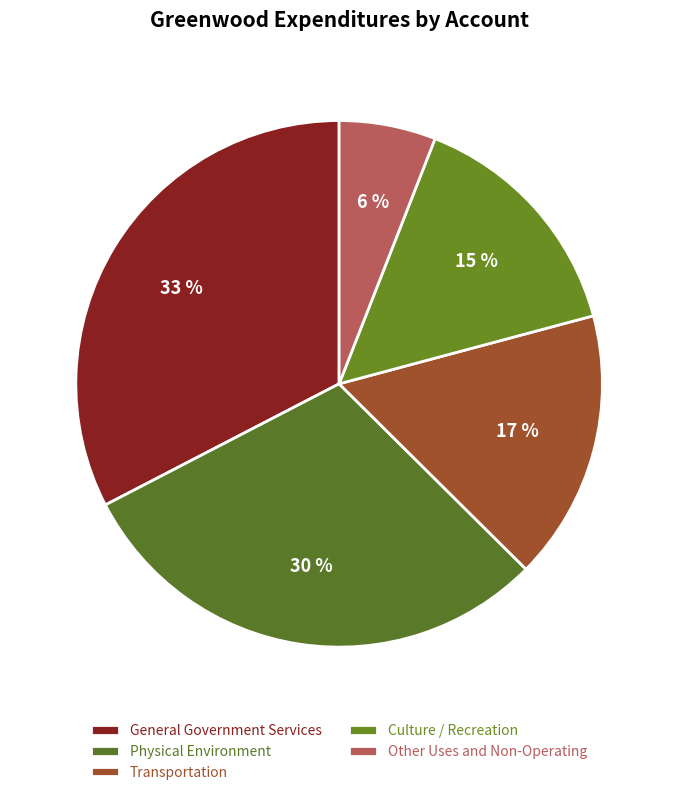

Between General Government Services and Other Uses and Non-Operating, which is larger?

General Government Services